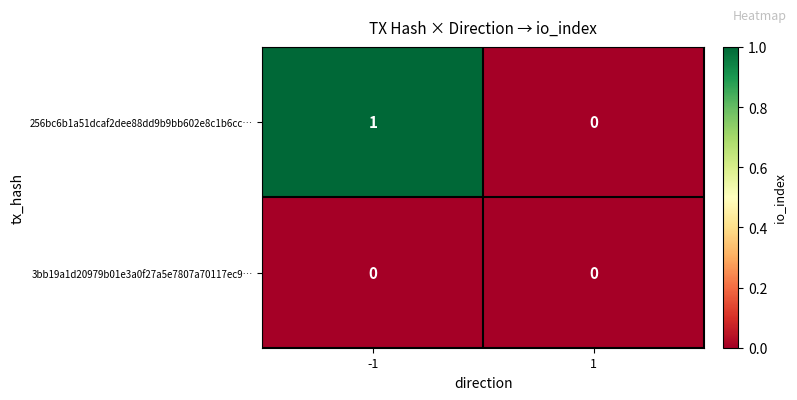

Which series has the largest range (max minus min)?

256bc6b1a51dcaf2dee88dd9b9bb602e8c1b6cc…